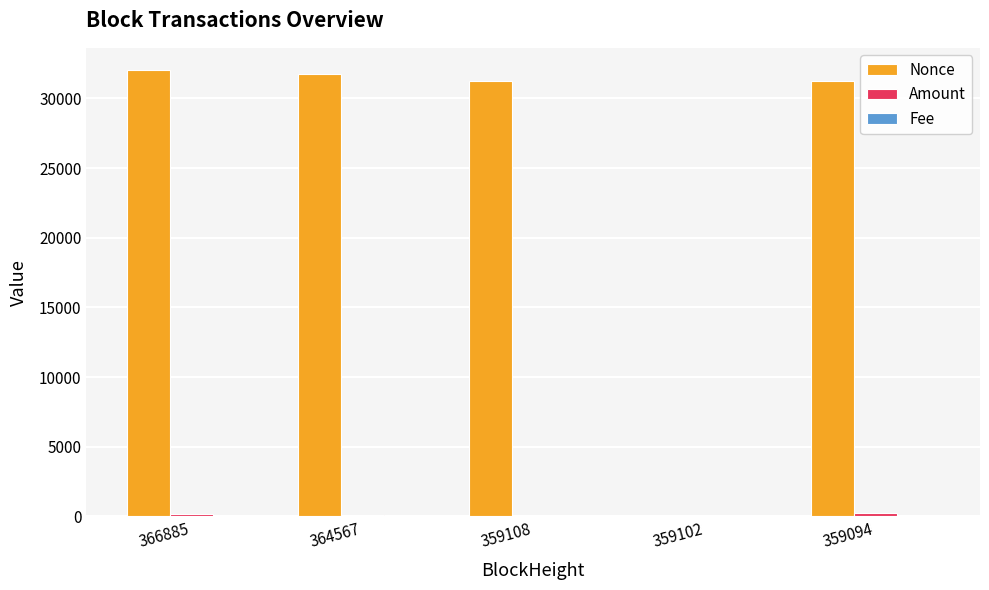

Is it true that Nonce equals 31275.0 at 359108?

True